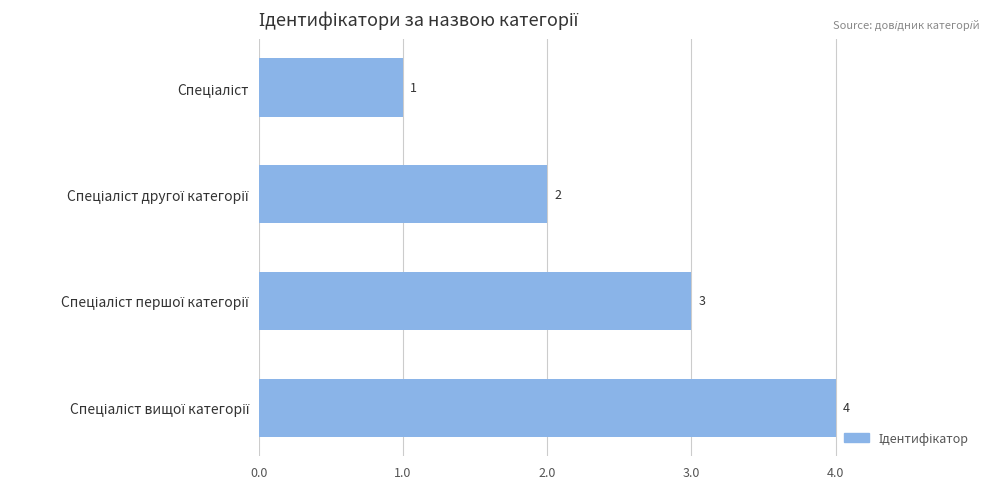

What is the greatest value displayed?

4